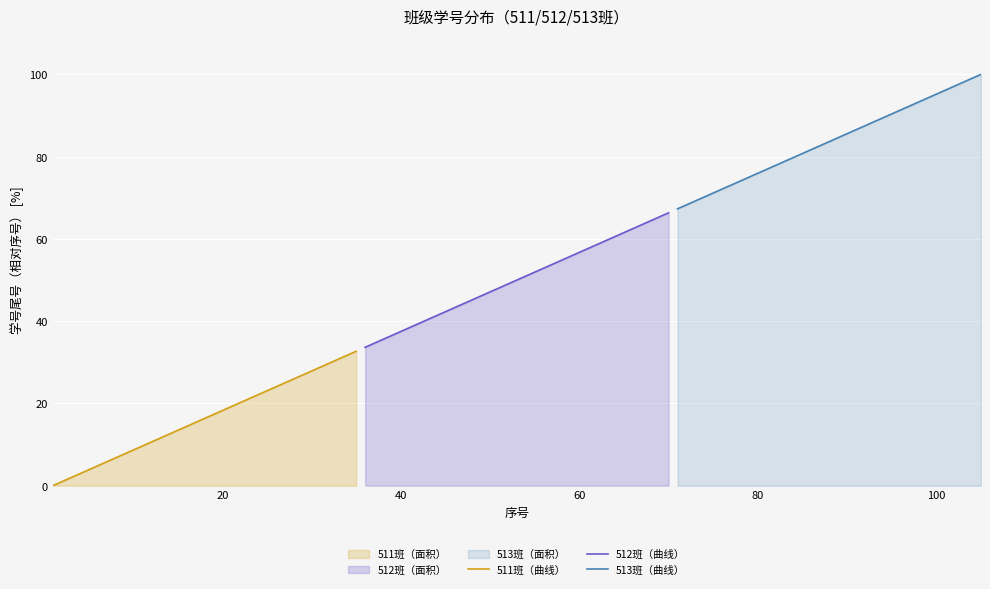

What is the maximum value for 511班（曲线）?

32.7